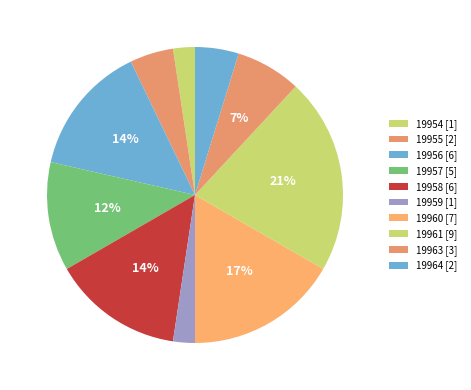

What is the smallest slice in the pie chart?

19954